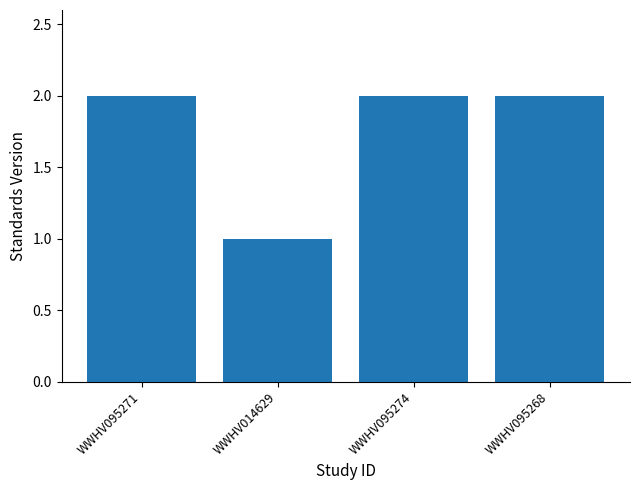

What is the smallest value displayed?

1